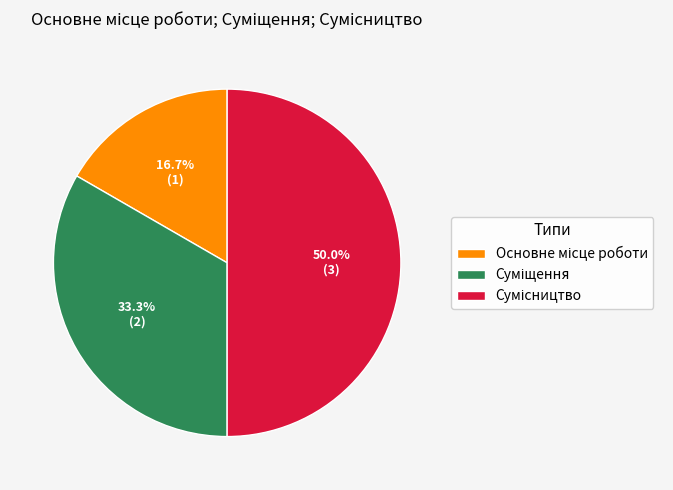

What is the change in value from Основне місце роботи to Сумісництво?

+2